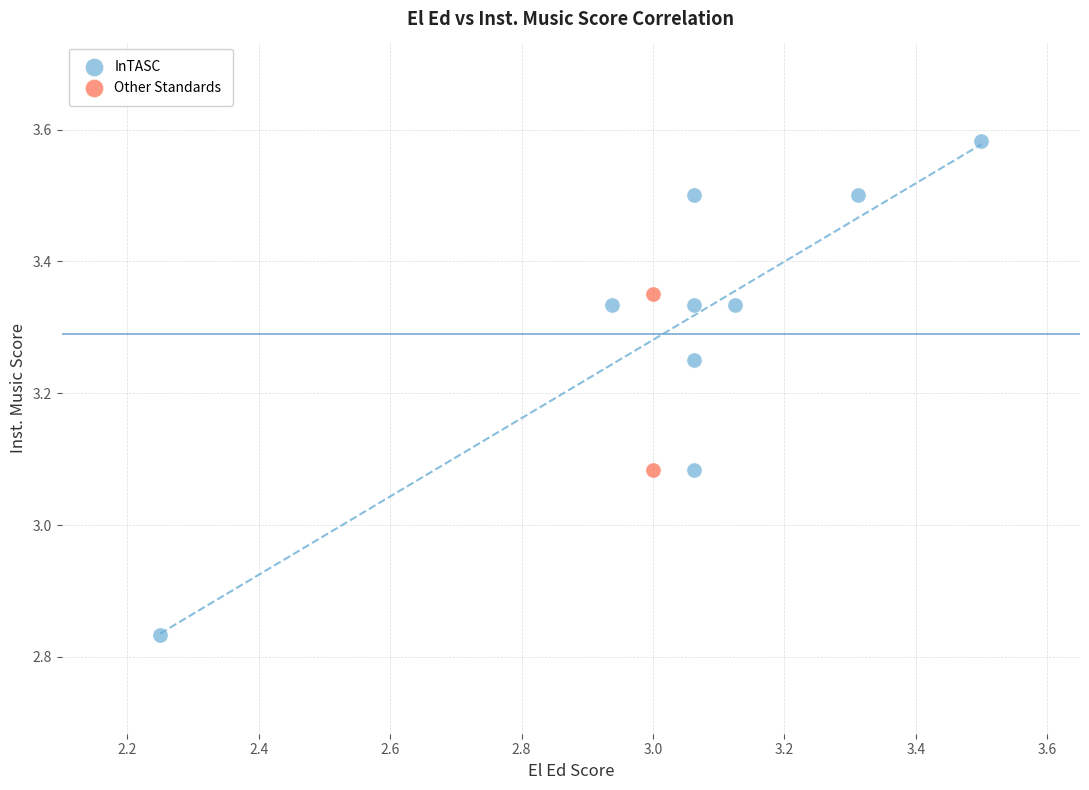

What are all the series names shown in the legend?

InTASC, Other Standards